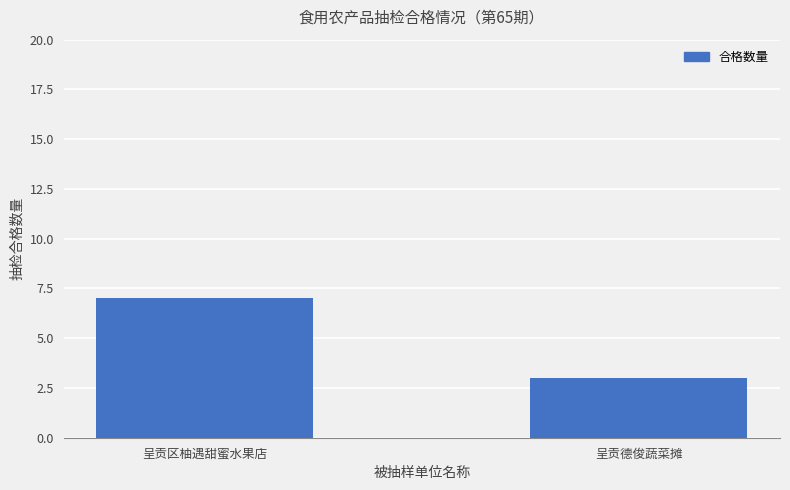

How many values are between 3 and 7?

2